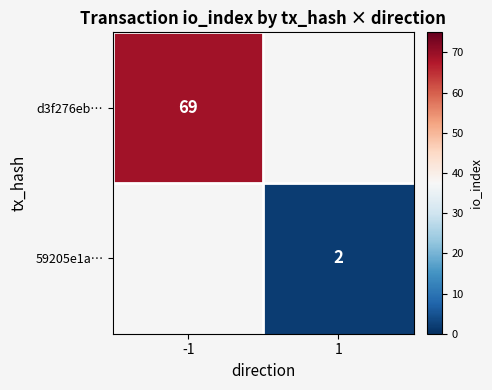

The value of d3f276eb… at -1 is 14. True or false?

False